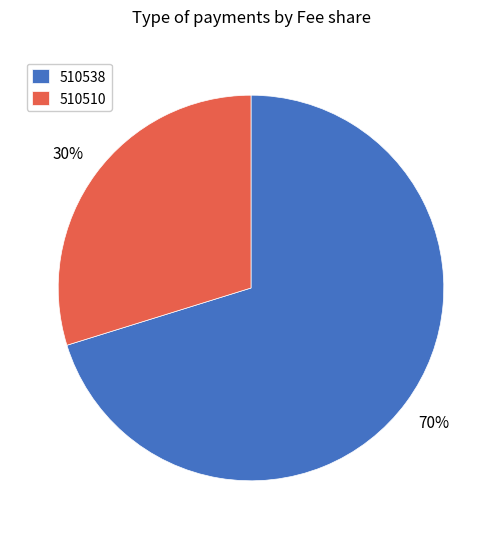

What is the largest slice in the pie chart?

510538